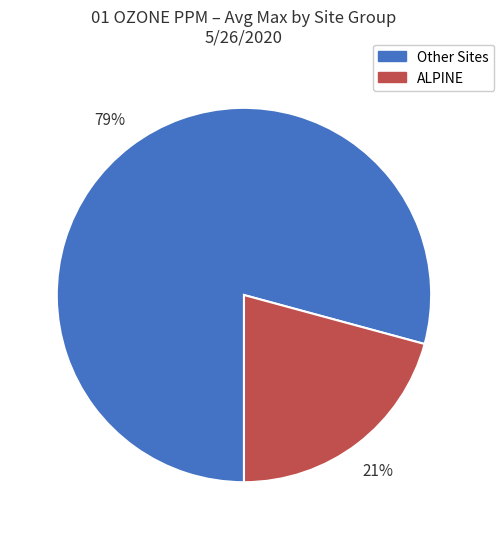

Is there a majority slice in this chart?

Yes